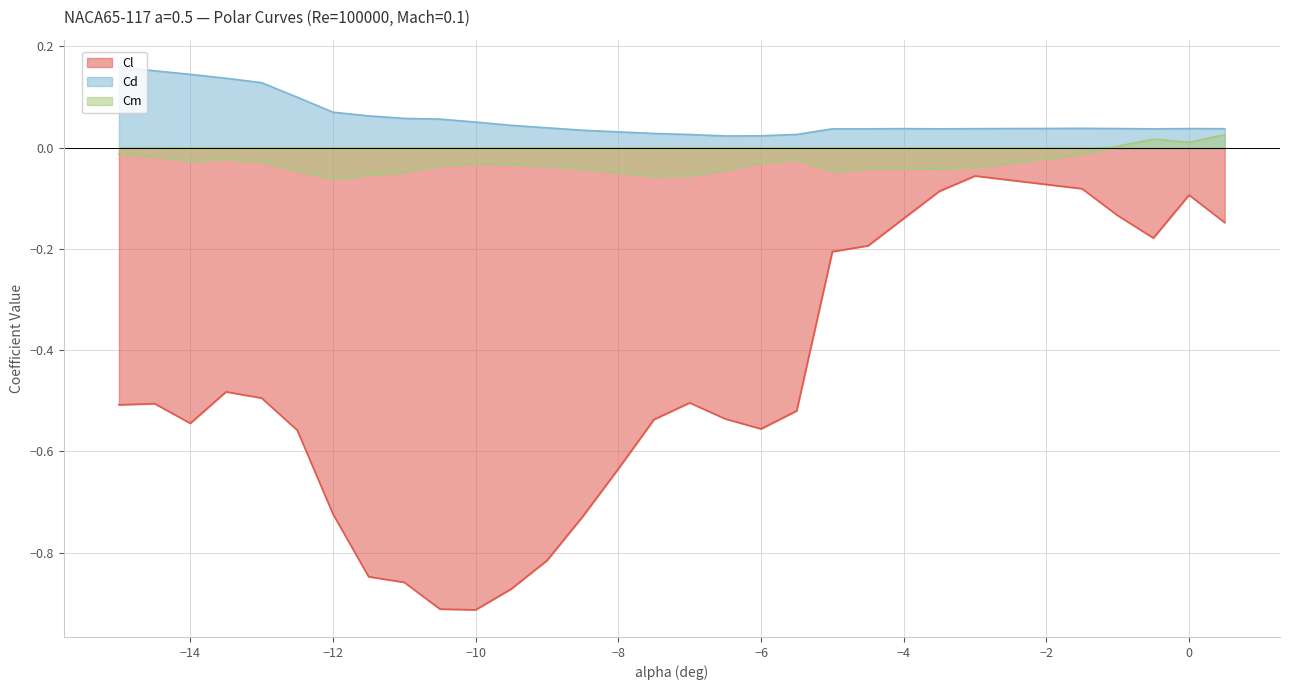

What is the difference between the highest and lowest values at -0.5?

0.2